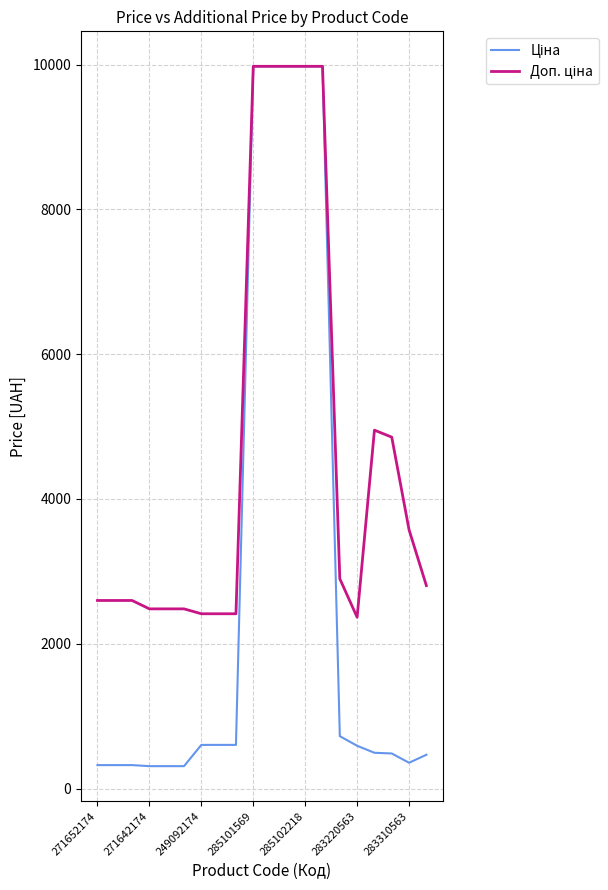

What is the maximum value shown in the chart?

9975.0